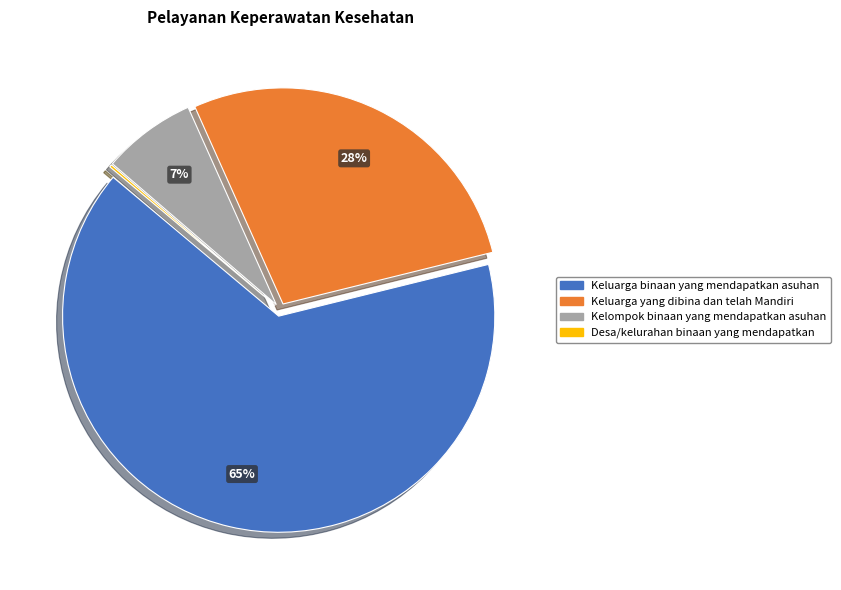

Combined, do Keluarga binaan yang mendapatkan asuhan and Keluarga yang dibina dan telah Mandiri account for over 50%?

Yes